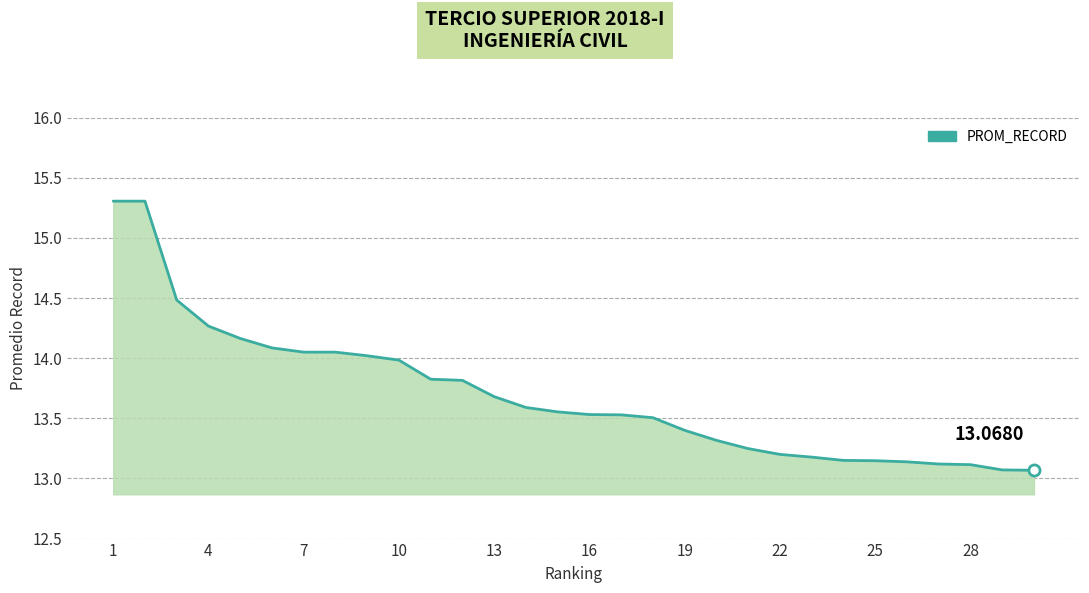

What is the difference between the maximum and minimum values?

2.2